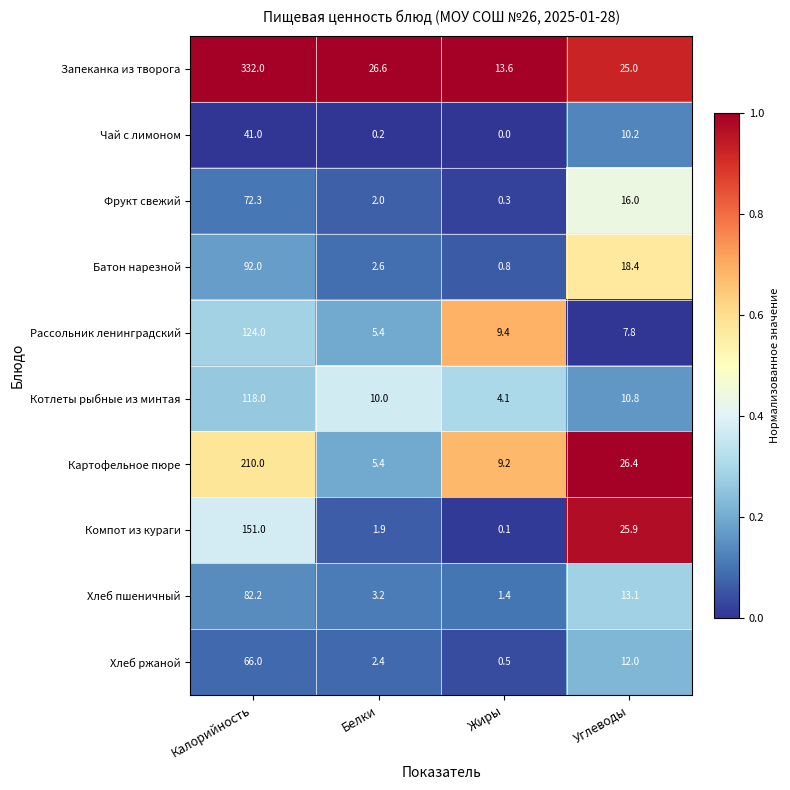

Which category has the lowest value across all series?

Жиры